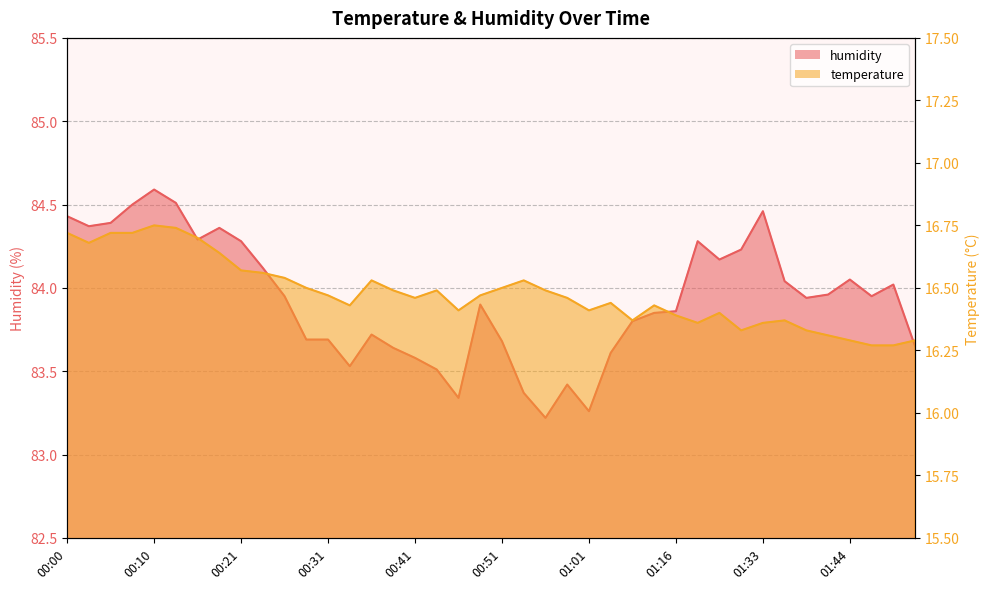

True or false: humidity and temperature intersect in this chart.

False